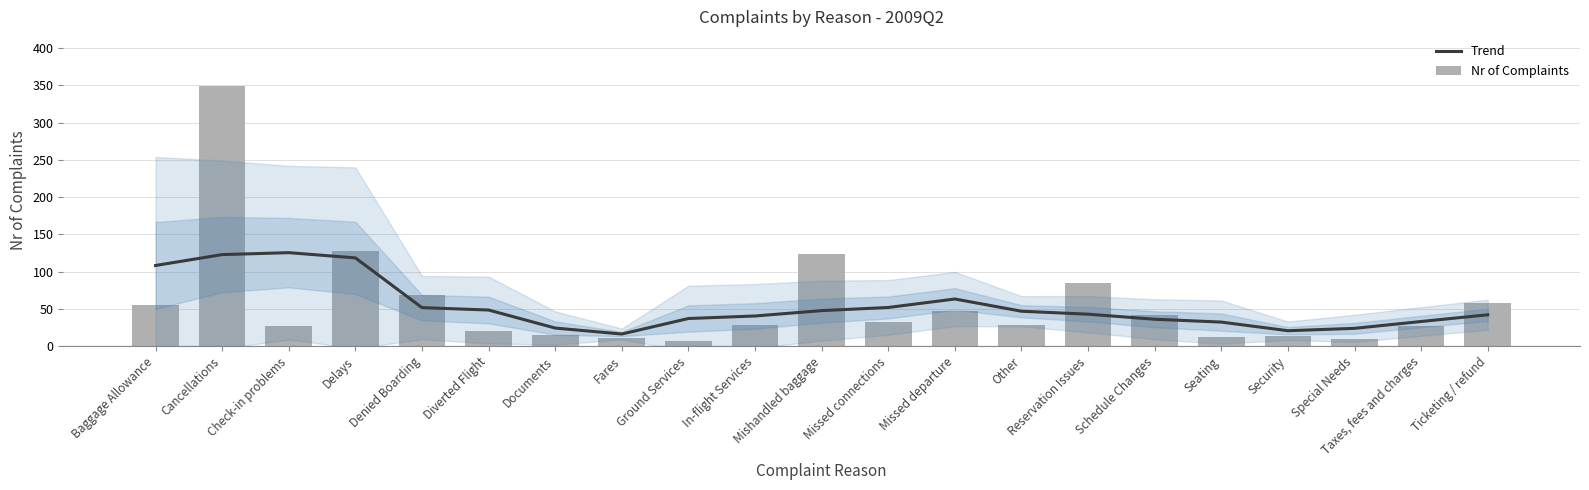

The Trend series shows 51.6 at Denied Boarding. True or false?

True